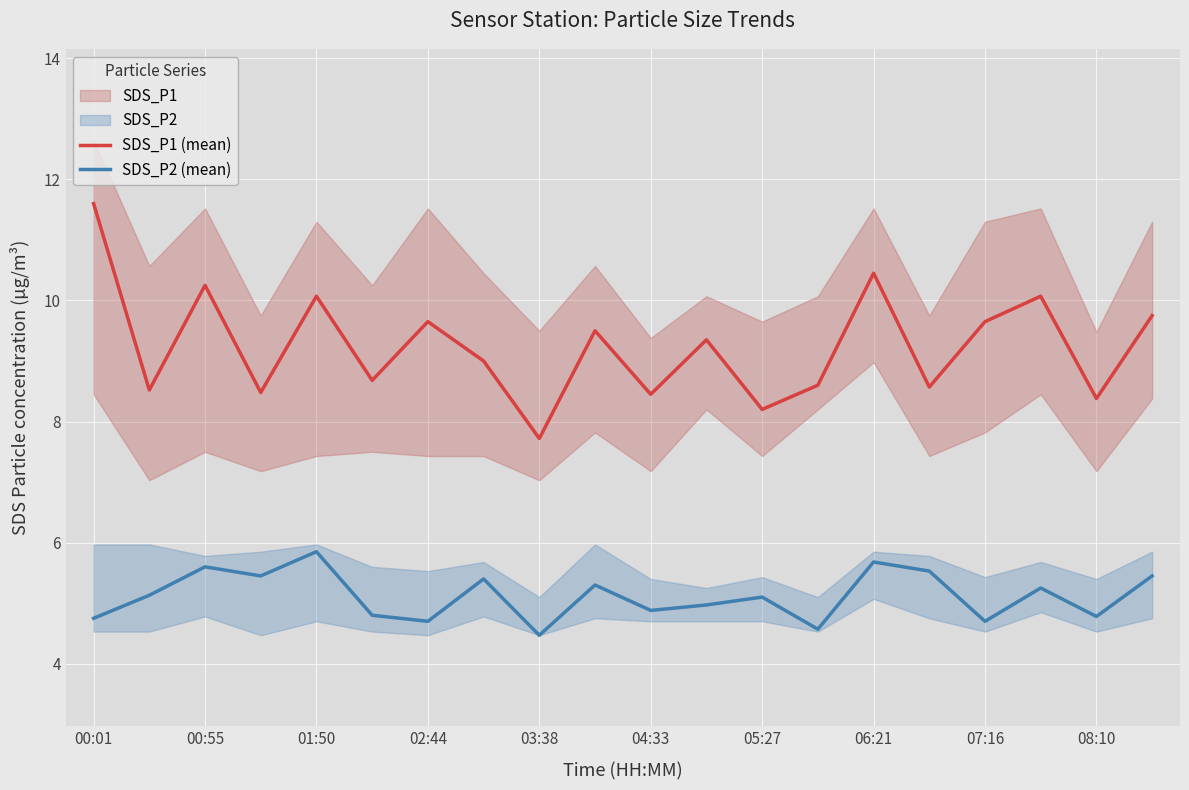

At how many categories does at least one series exceed 8?

19